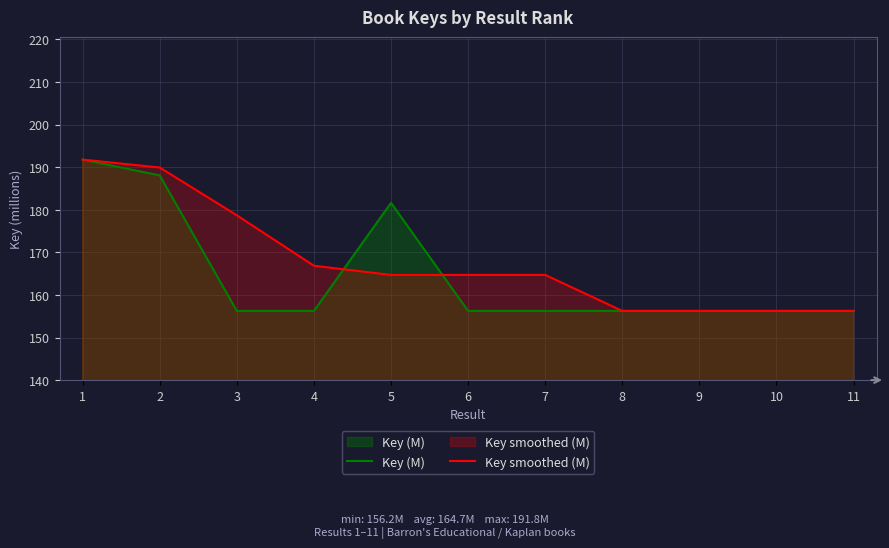

Between 7 and 8, which series saw the biggest shift?

Key smoothed (M)